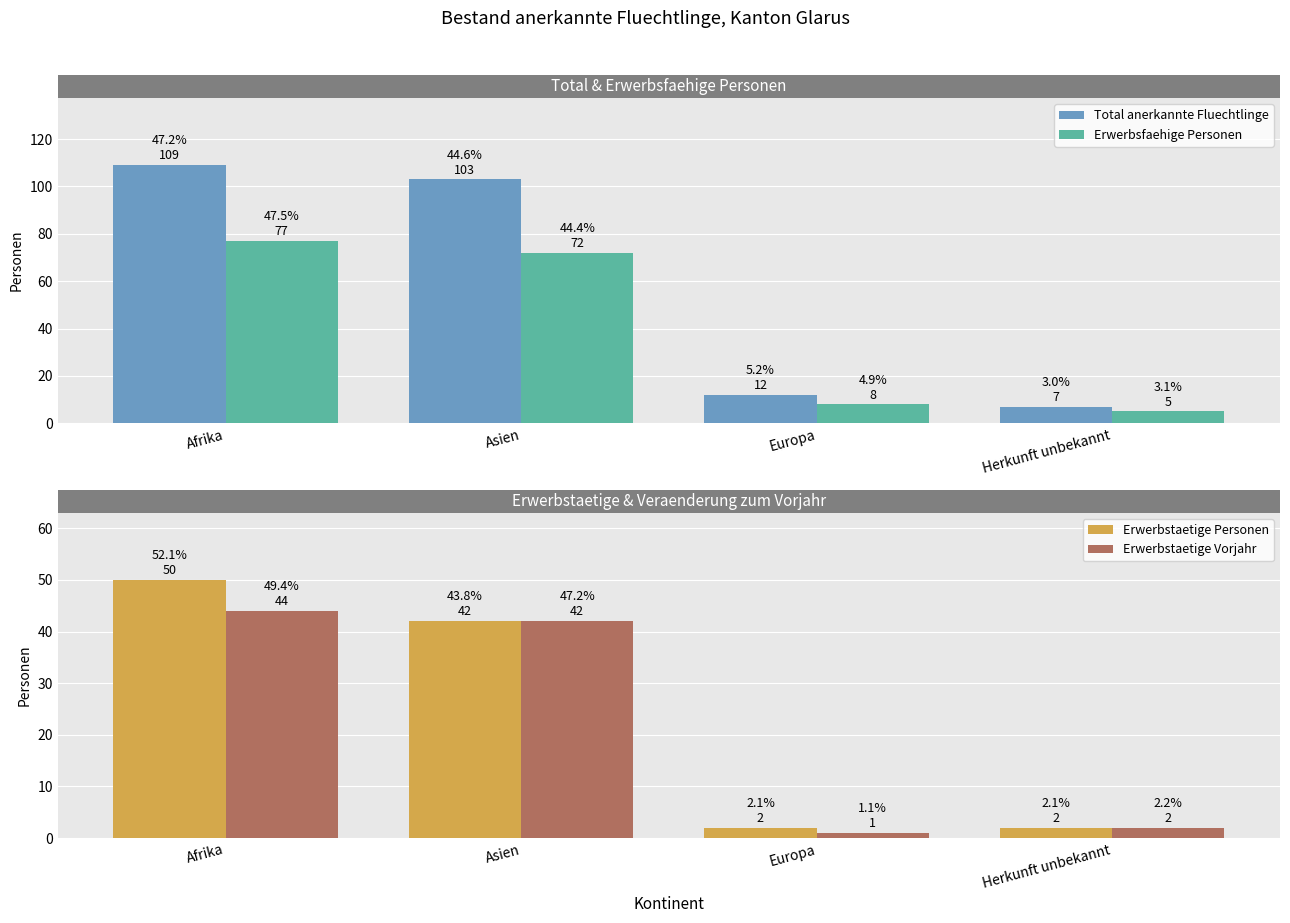

Which series has the largest range (max minus min)?

Total anerkannte Fluechtlinge